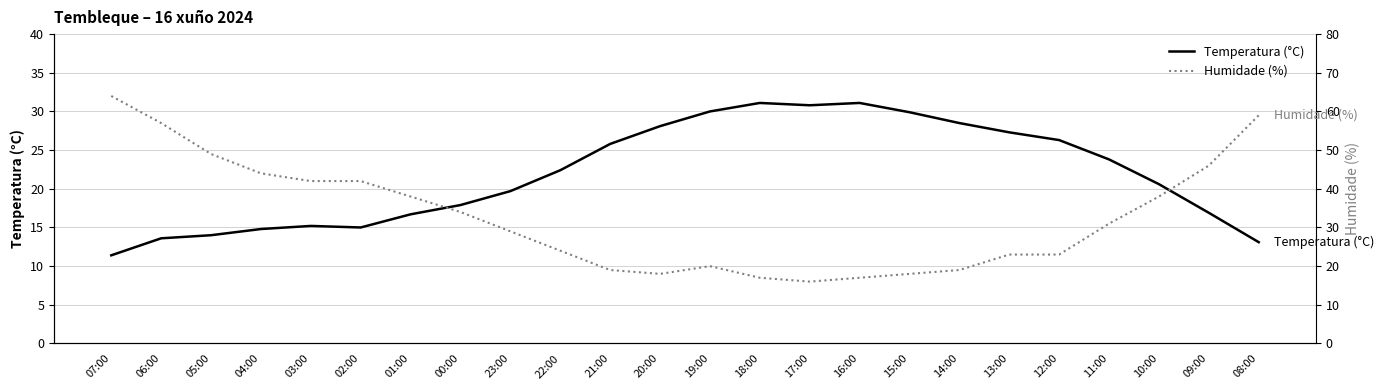

At 09:00, list the series in order from largest to smallest.

Humidade (%), Temperatura (°C)